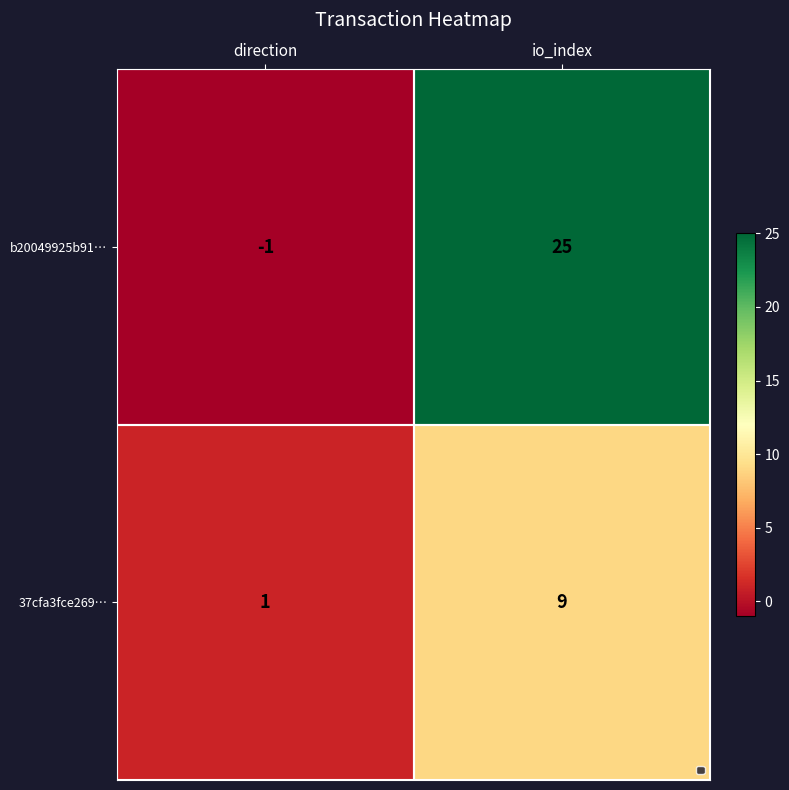

At which label is 37cfa3fce269… closest to 5?

direction